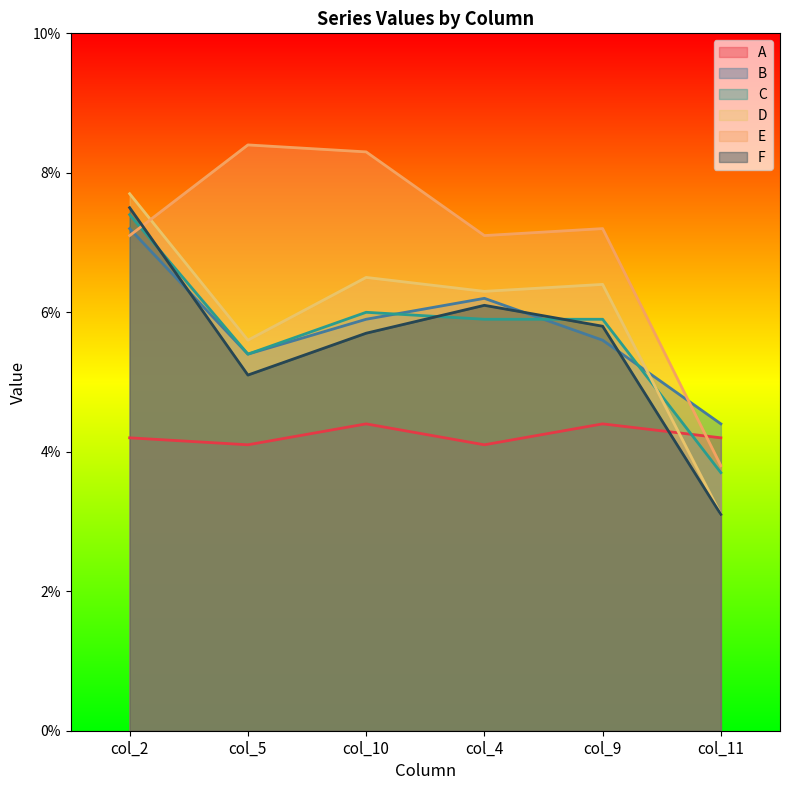

After their last crossing, which series has the higher values: B or D?

B